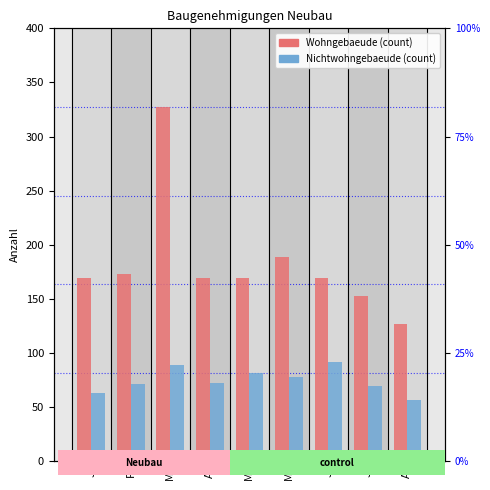

How many bars are there in total?

18